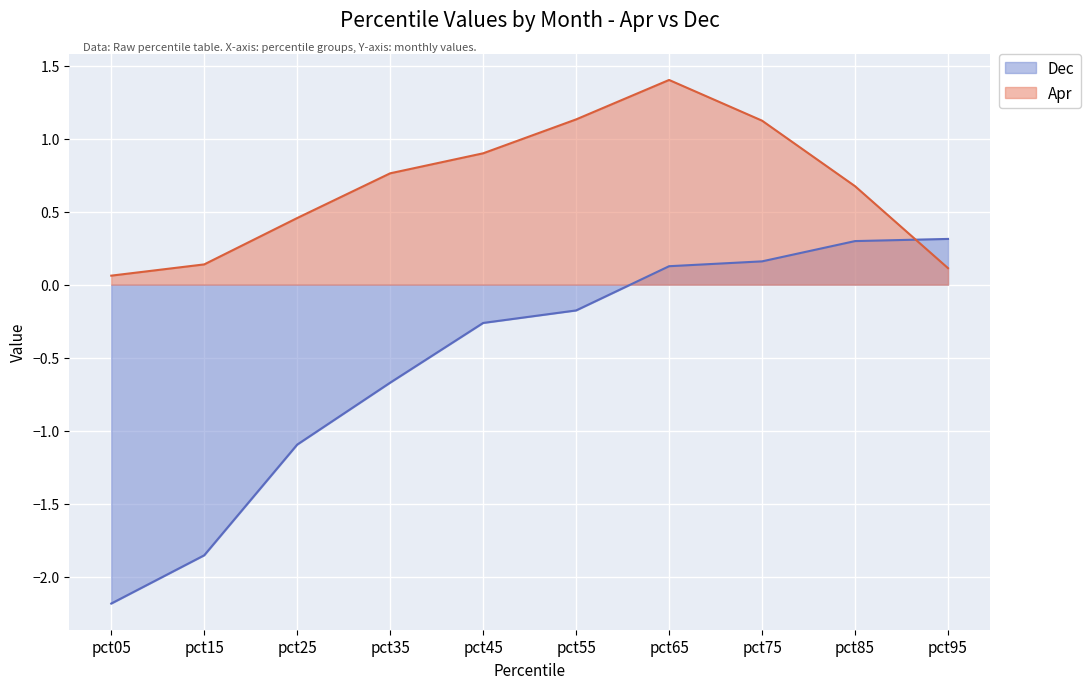

Between pct85 and pct95, which series saw the biggest shift?

Apr